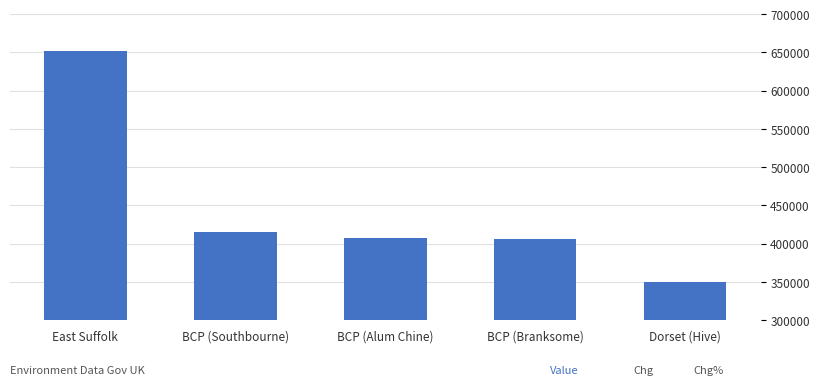

Approximately how many times larger is the value at BCP (Branksome) compared to East Suffolk?

0.6